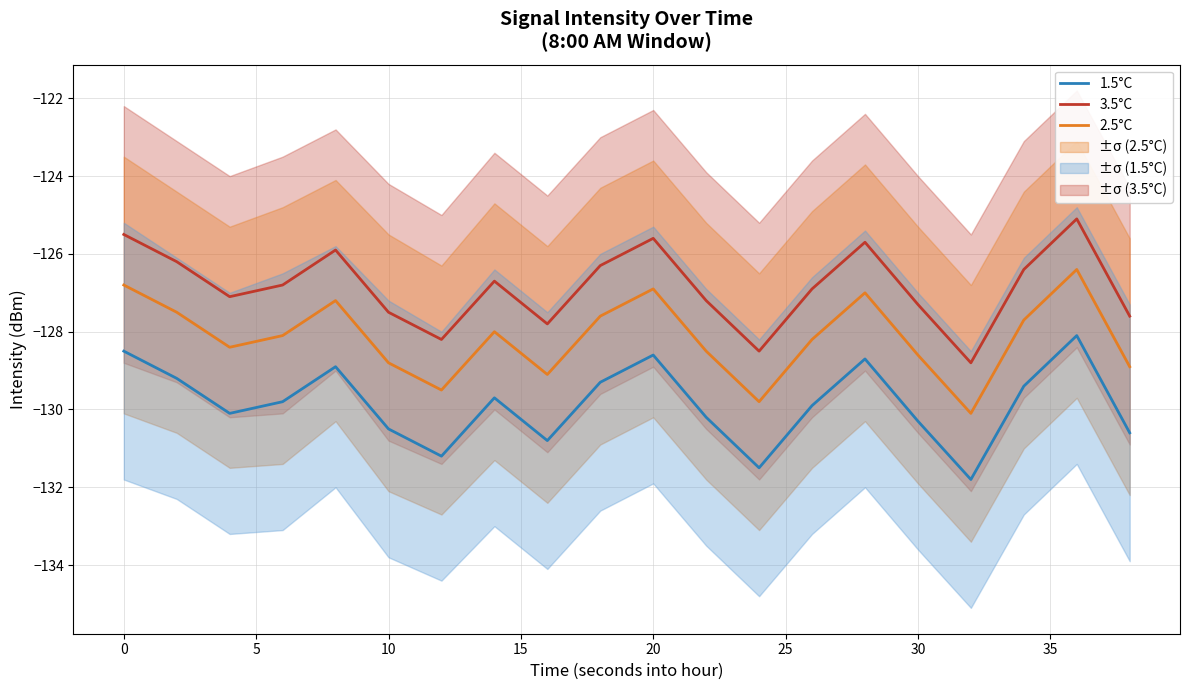

The value of 3.5°C at 0 is -86.6. True or false?

False